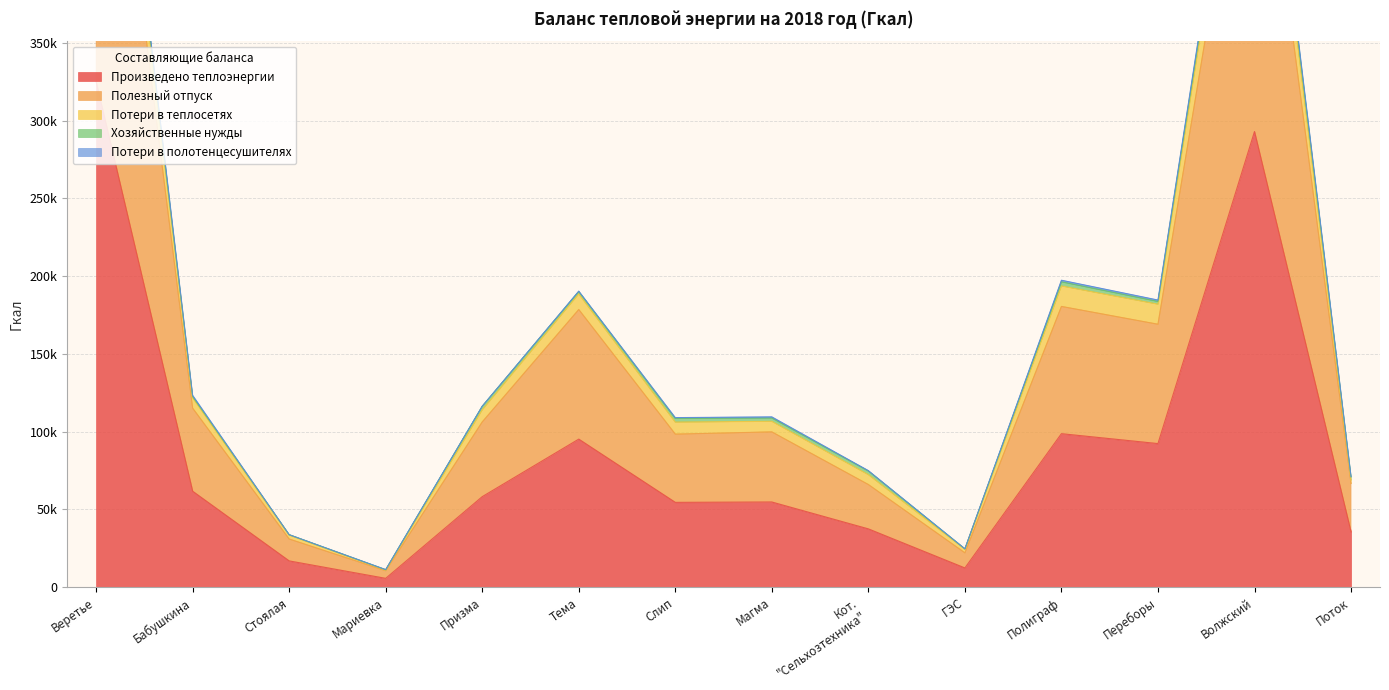

True or false: Полезный отпуск and Произведено теплоэнергии cross at least once.

False